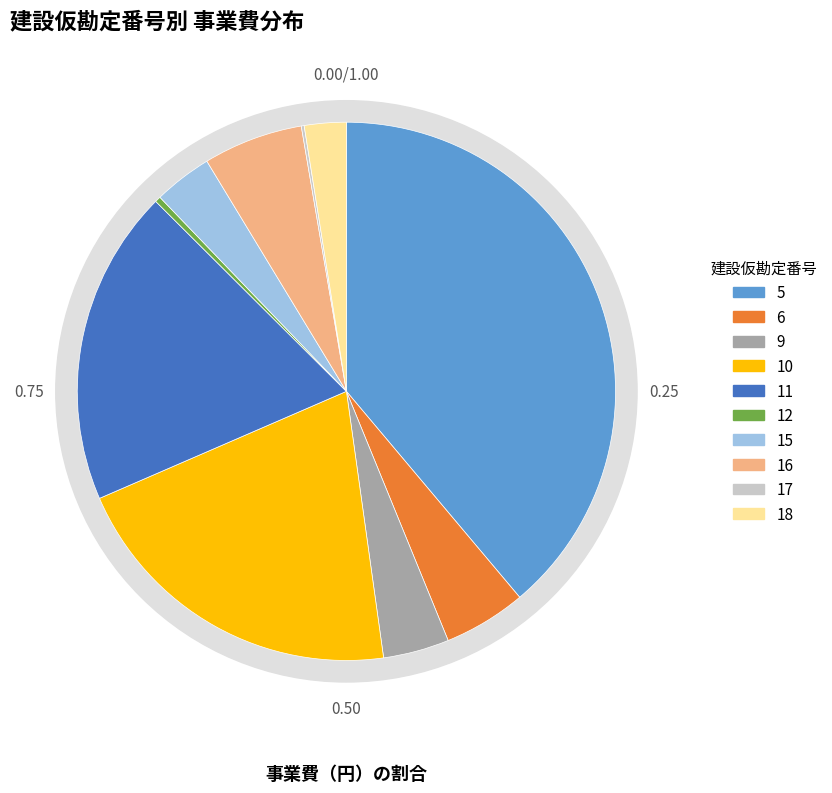

The 11 slice represents 10% of the pie. True or false?

False